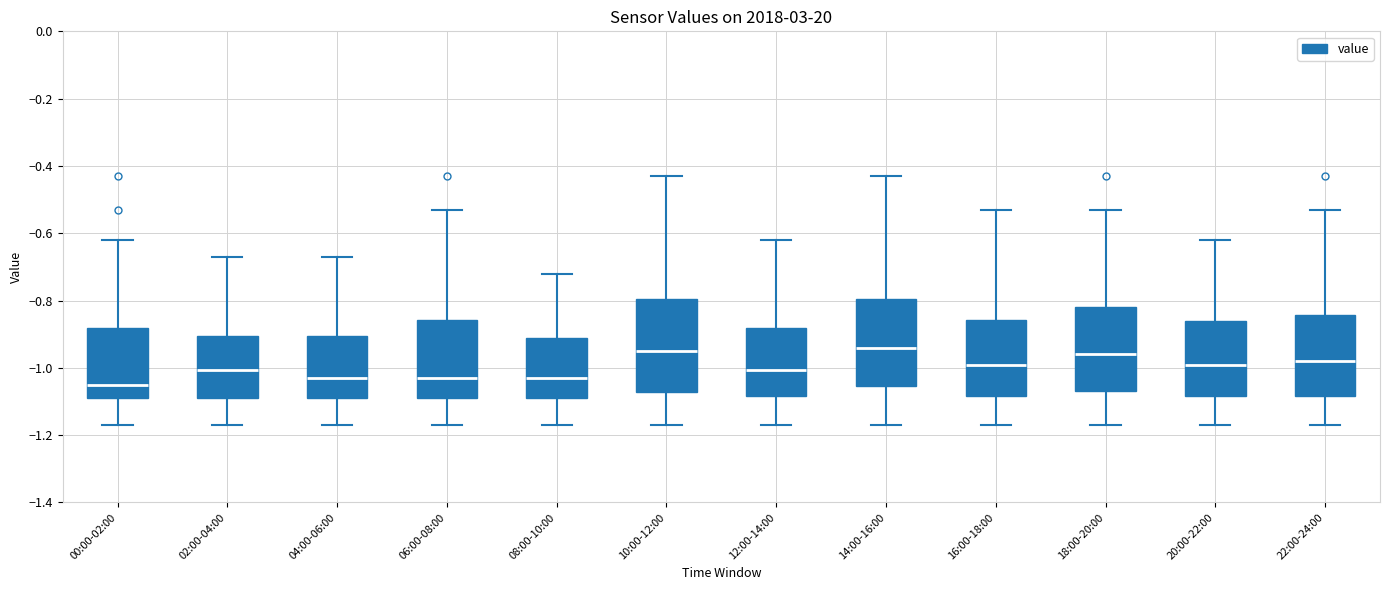

Where does the upper whisker of the box for 04:00-06:00 end on the y-axis? The values are not printed on the chart, so give them approximately, as read against the axis.

-0.66